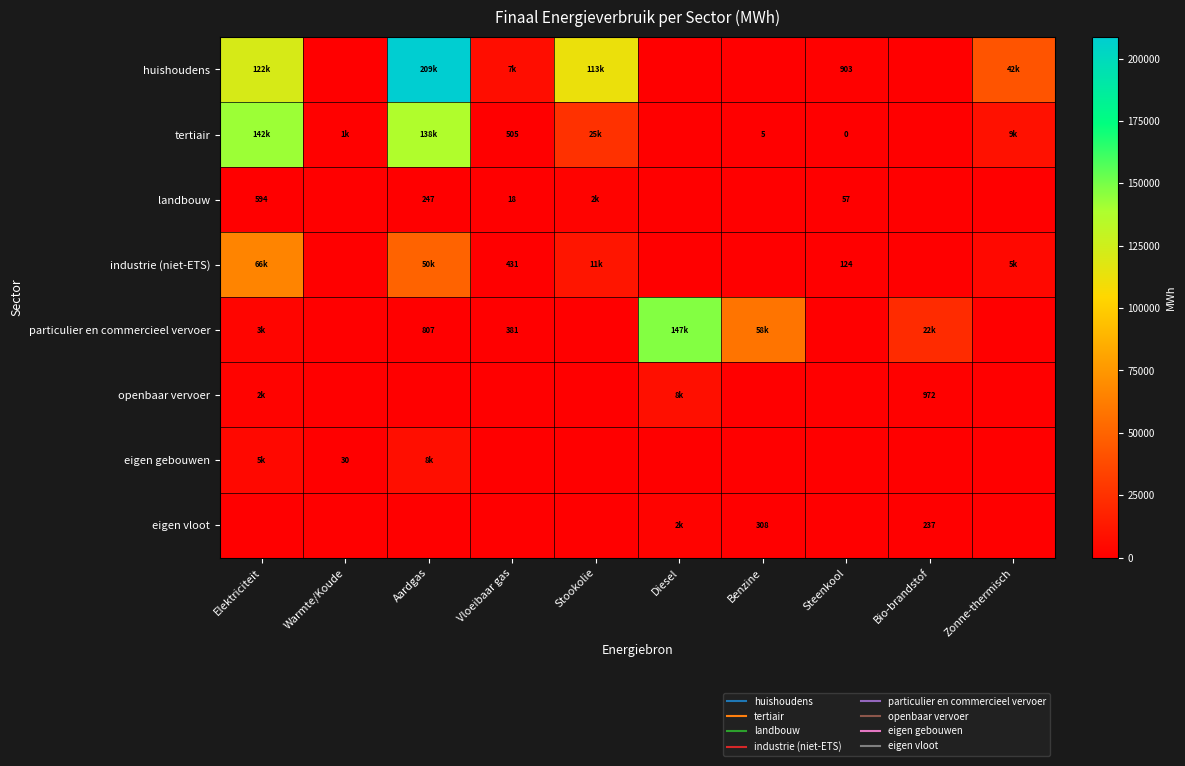

What is the difference between the second highest and second lowest values in the landbouw series?

593.9